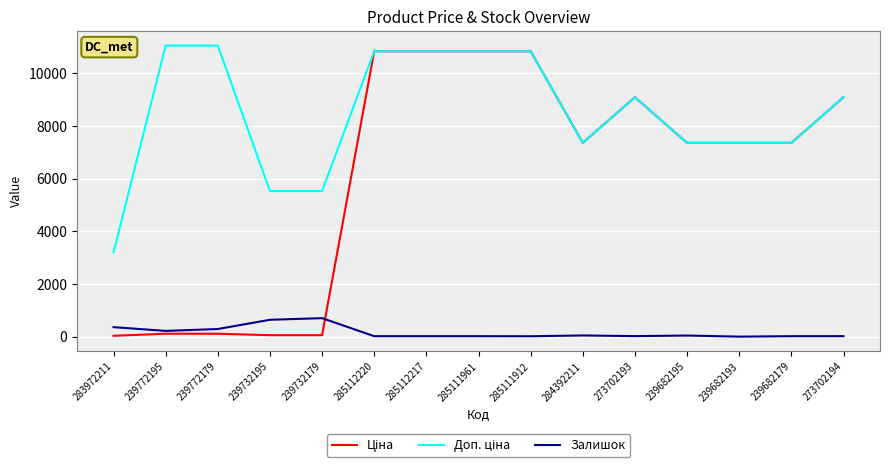

Is this an area chart (filled region under the line)?

No